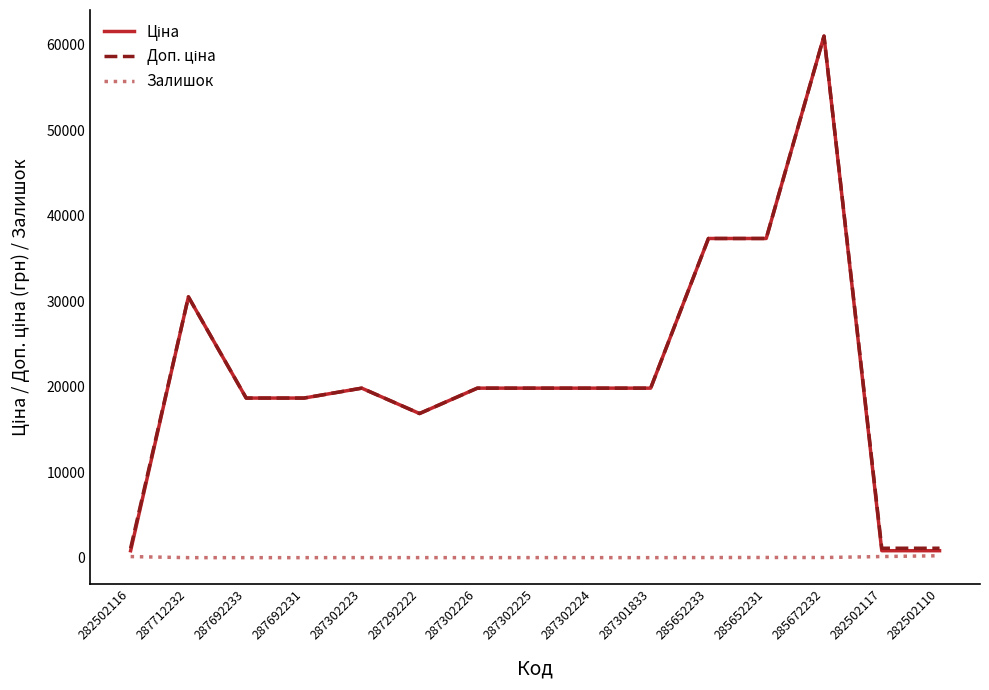

What value does the Залишок series have at 285652233?

12.0